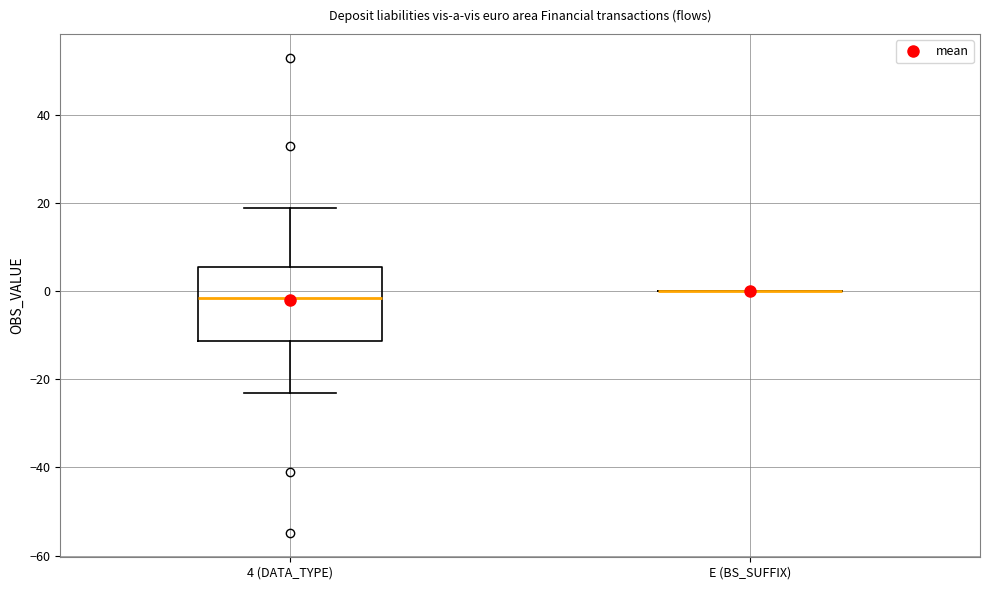

Reading left to right, transcribe this box plot: for each box, give where its median line is, the range the box spans, and where its two whiskers end, as read against the y-axis. The values are not printed on the chart, so give them approximately, as read against the axis.

4 (DATA_TYPE): median -2, box -12 to 6, whiskers -22 to 20
E (BS_SUFFIX): box collapsed to a line at 0, whiskers 0 to 0